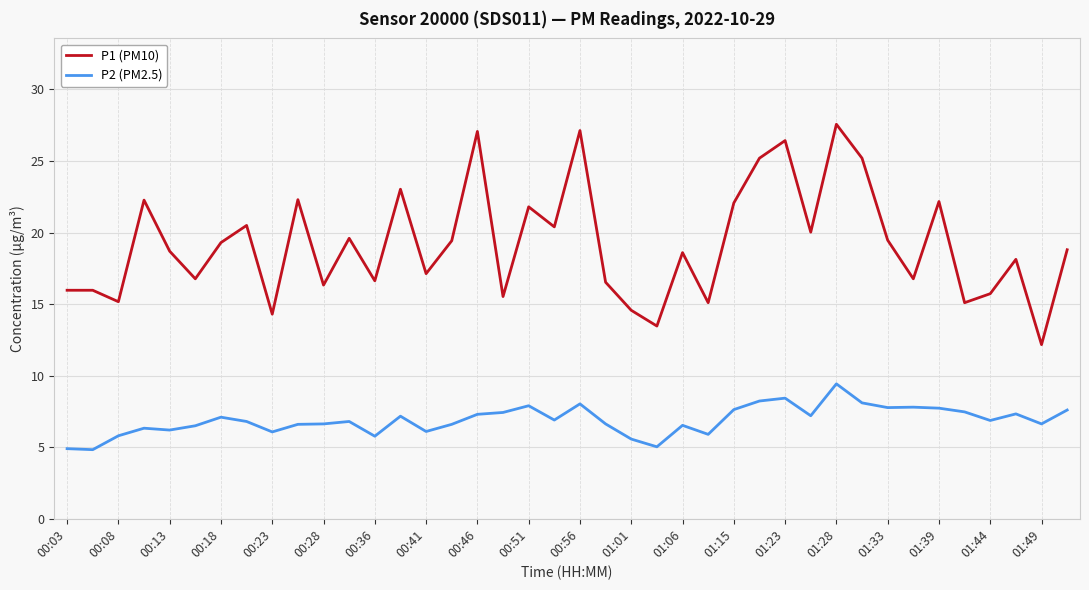

True or false: P2 (PM2.5) and P1 (PM10) cross at least once.

False